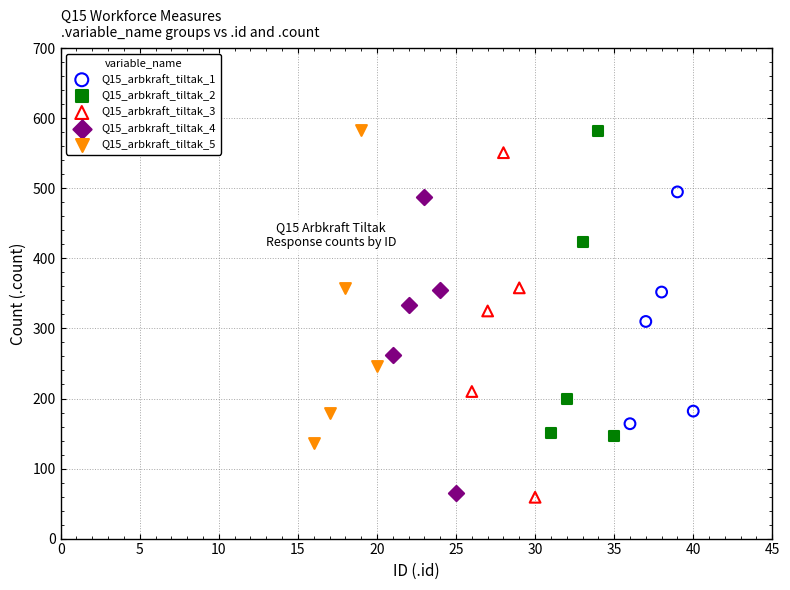

What are all the series names shown in the legend?

Q15_arbkraft_tiltak_1, Q15_arbkraft_tiltak_2, Q15_arbkraft_tiltak_3, Q15_arbkraft_tiltak_4, Q15_arbkraft_tiltak_5